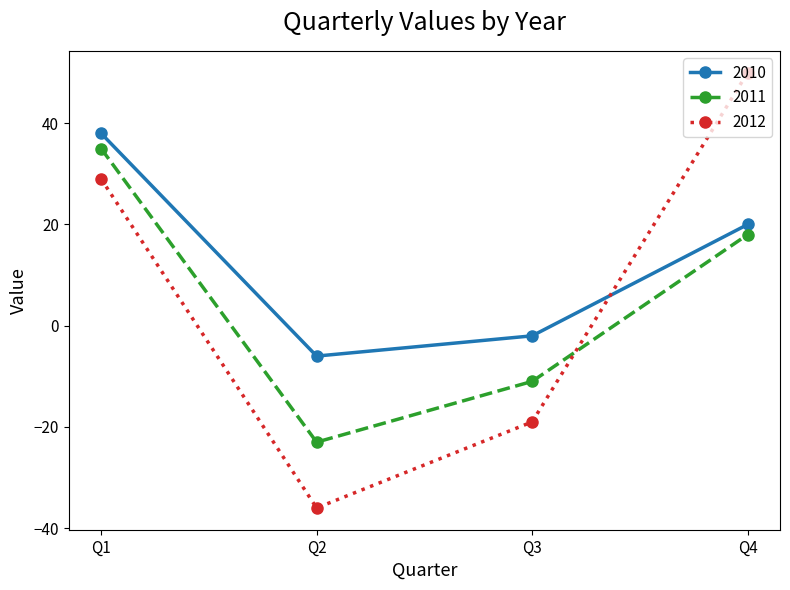

At which label is 2011 closest to 6?

Q4